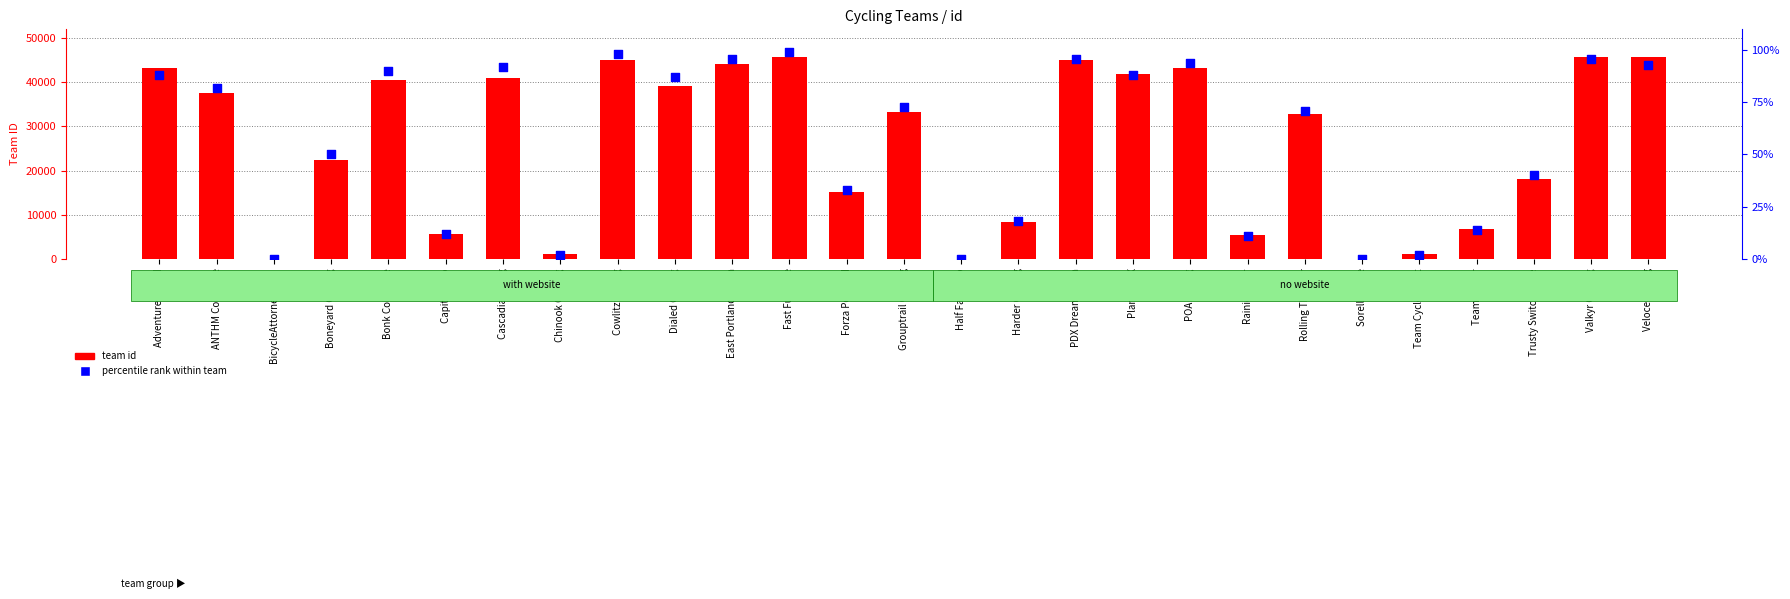

At which category is the sum across all series the highest?

Fast Fun Nice